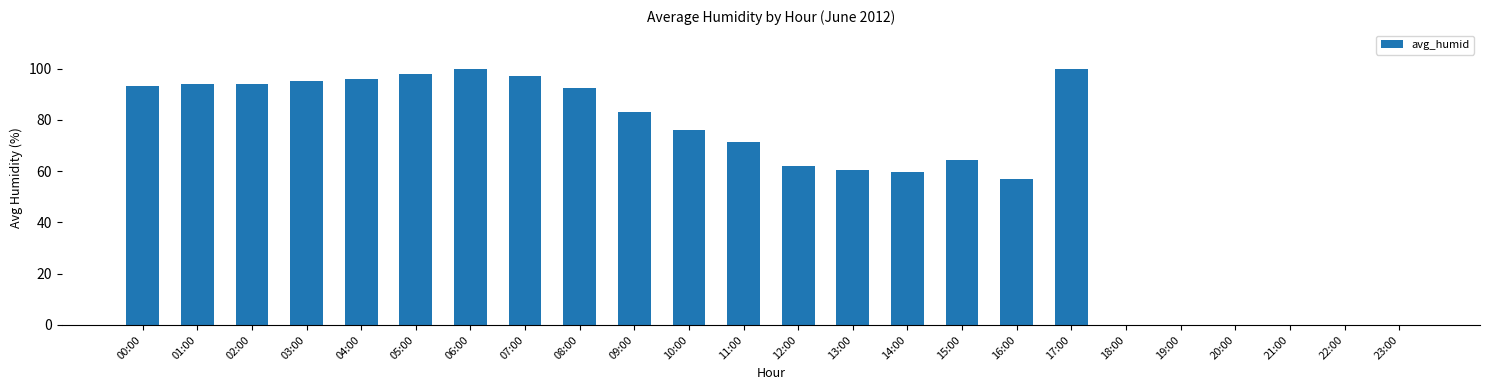

At which label is the value closest to 50?

16:00